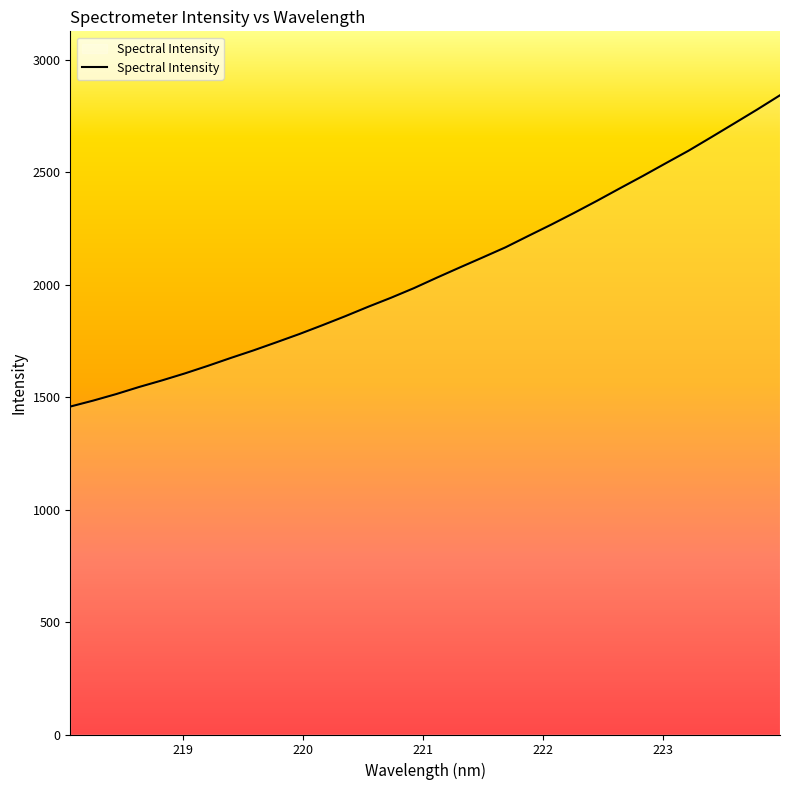

What is the difference between the maximum and minimum values?

1384.7